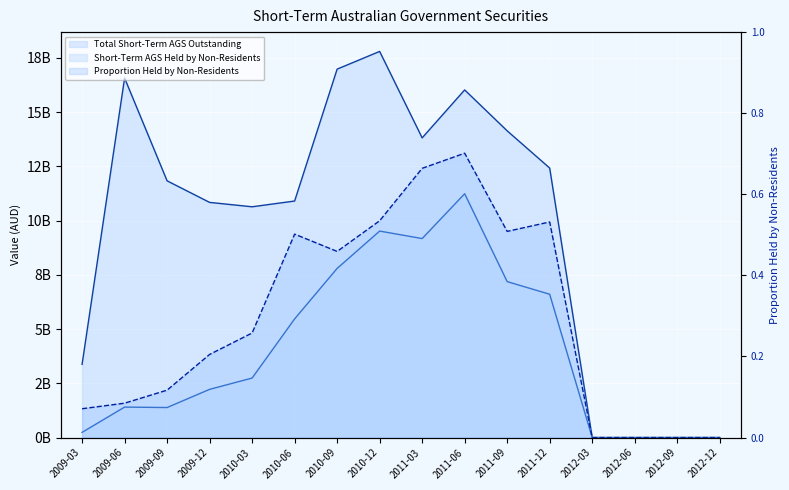

Which category has the highest value across all series?

2010-12